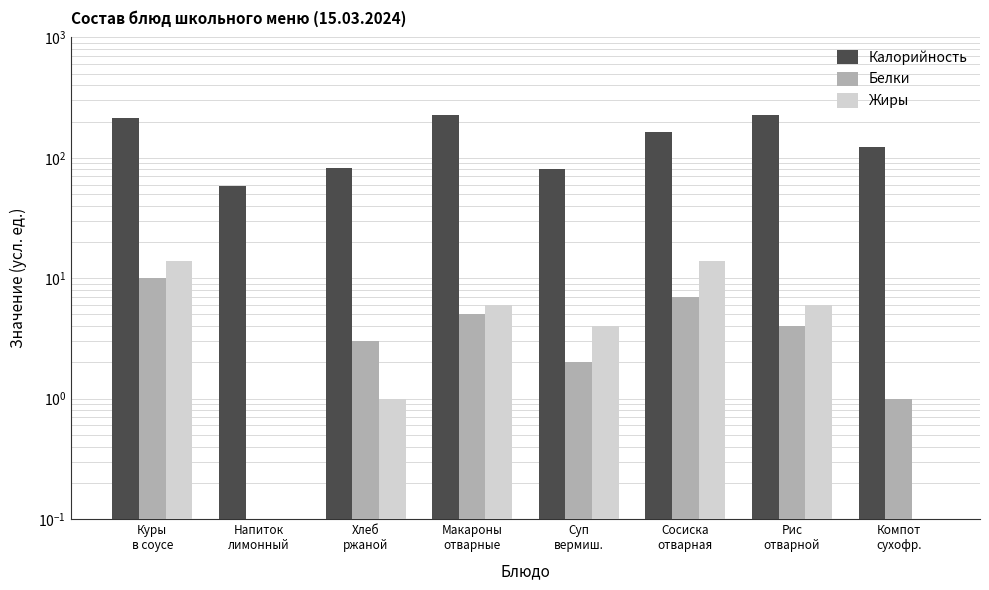

The Белки series shows 6 at Напиток
лимонный. True or false?

False